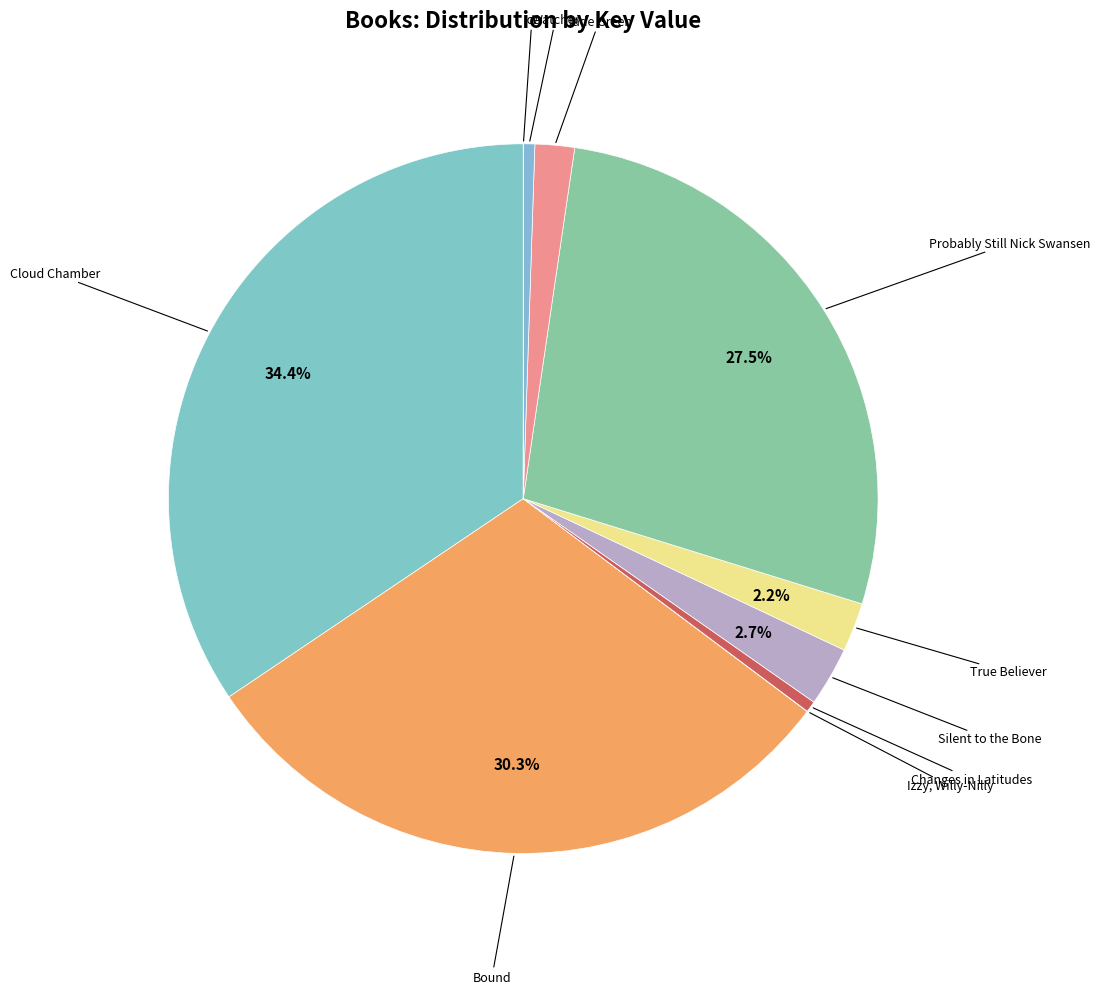

To the nearest percent, what is the difference between the largest and smallest slice percentages?

34%